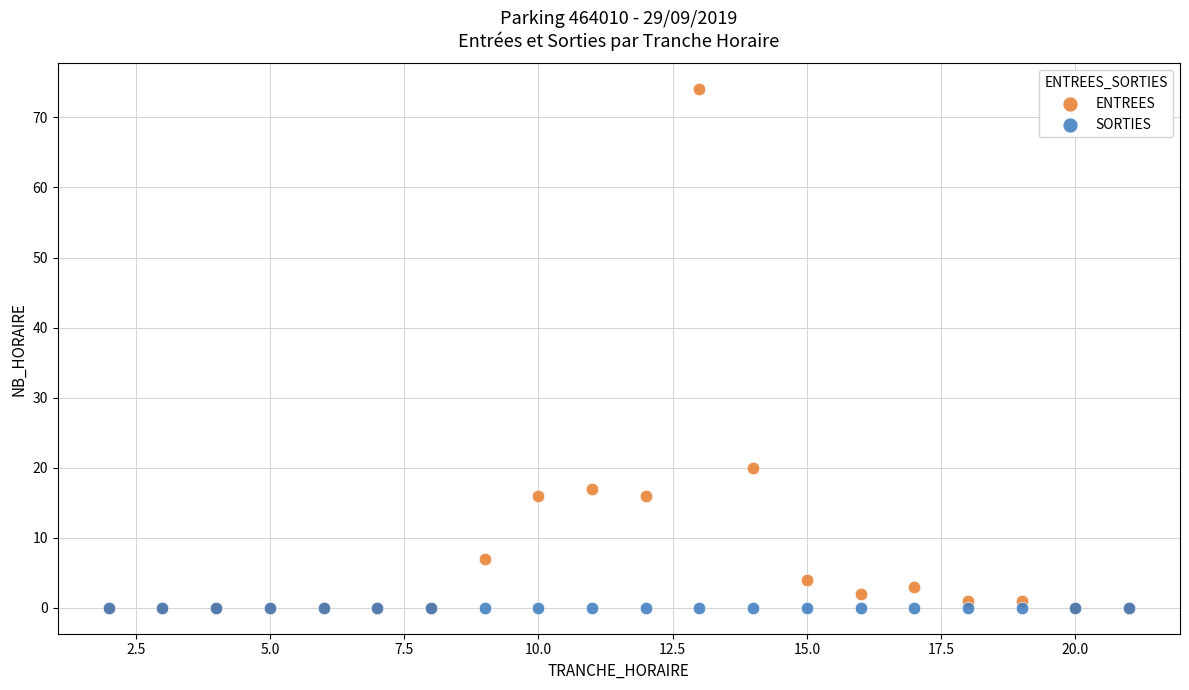

Across all series, what Y value is closest to 37?

20